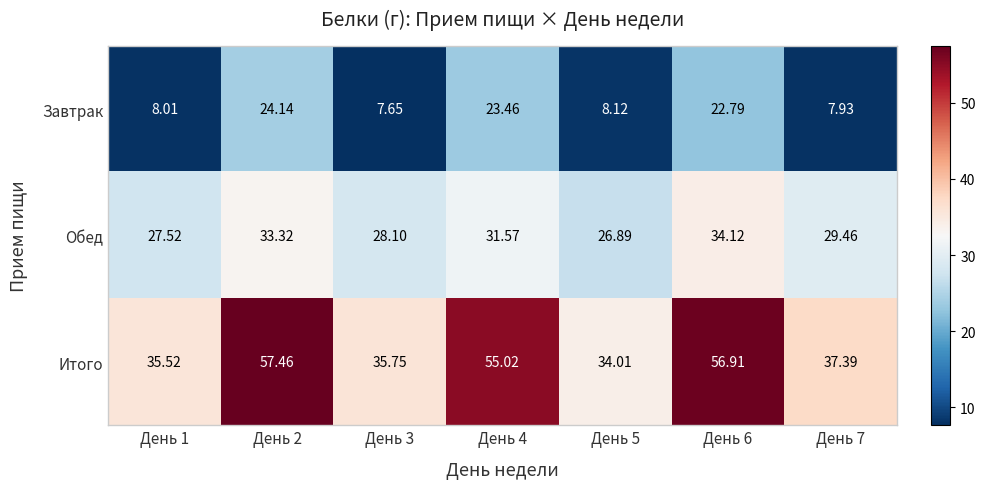

Which series has the largest range (max minus min)?

Итого